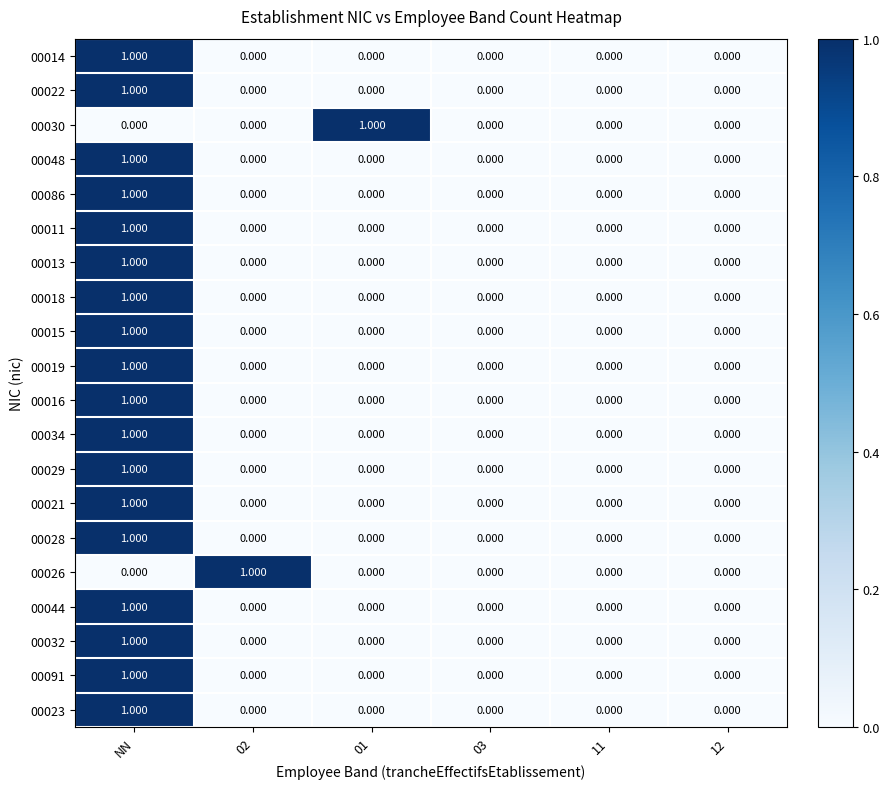

At which category is the sum across all series the highest?

NN